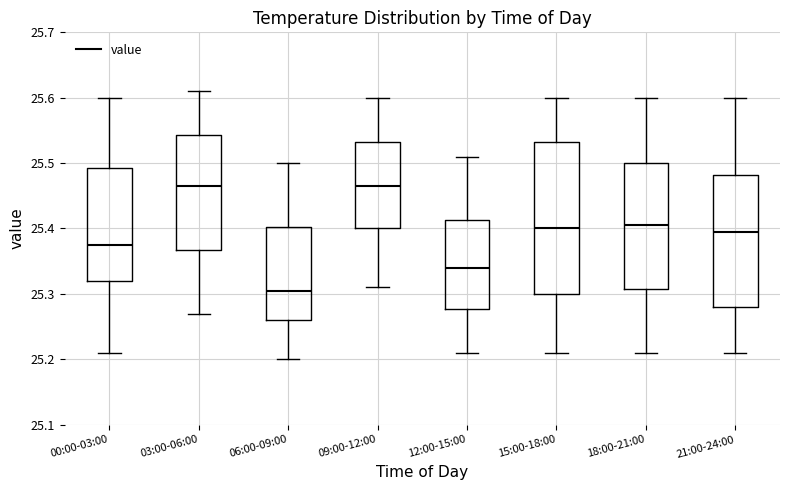

Reading left to right, transcribe this box plot: for each box, give where its median line is, the range the box spans, and where its two whiskers end, as read against the y-axis. The values are not printed on the chart, so give them approximately, as read against the axis.

00:00-03:00: median 25.38, box 25.32 to 25.49, whiskers 25.21 to 25.60
03:00-06:00: median 25.47, box 25.37 to 25.54, whiskers 25.27 to 25.61
06:00-09:00: median 25.31, box 25.26 to 25.40, whiskers 25.20 to 25.50
09:00-12:00: median 25.47, box 25.40 to 25.53, whiskers 25.31 to 25.60
12:00-15:00: median 25.34, box 25.28 to 25.41, whiskers 25.21 to 25.51
15:00-18:00: median 25.40, box 25.30 to 25.53, whiskers 25.21 to 25.60
18:00-21:00: median 25.41, box 25.31 to 25.50, whiskers 25.21 to 25.60
21:00-24:00: median 25.40, box 25.28 to 25.48, whiskers 25.21 to 25.60